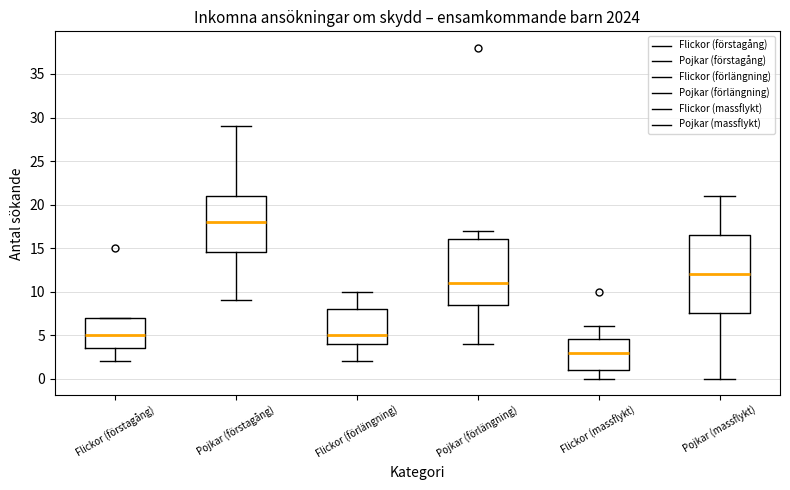

Which box has the highest median line?

Pojkar (förstagång)